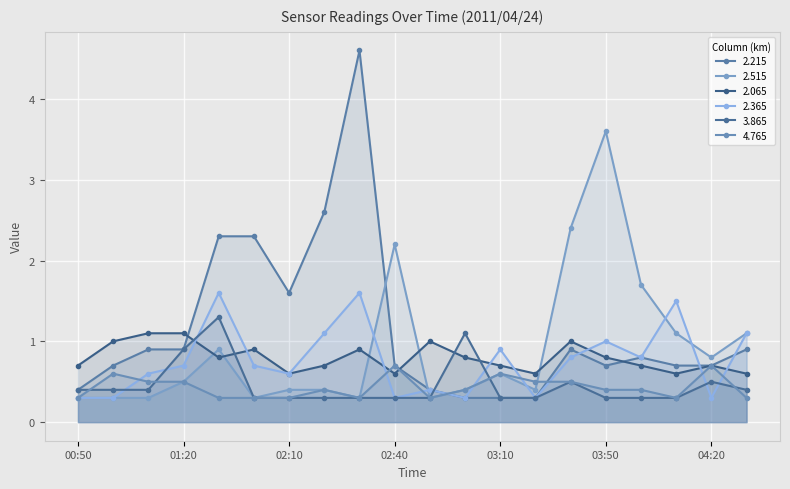

What is the spread (max minus min) of values at 02:40?

1.9